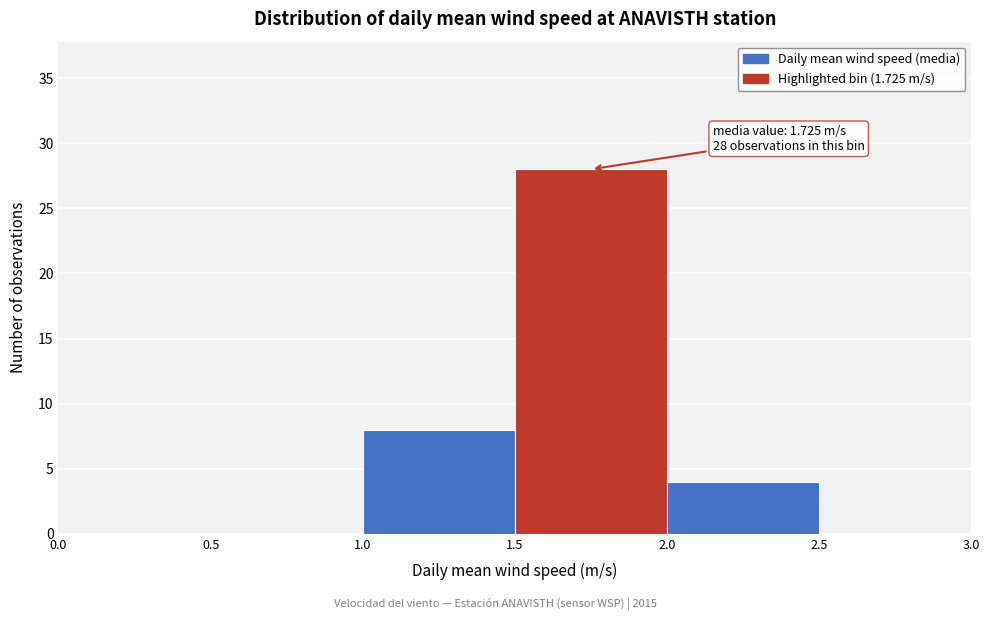

Which range on the x-axis has the tallest bar?

1.5 to 2.0